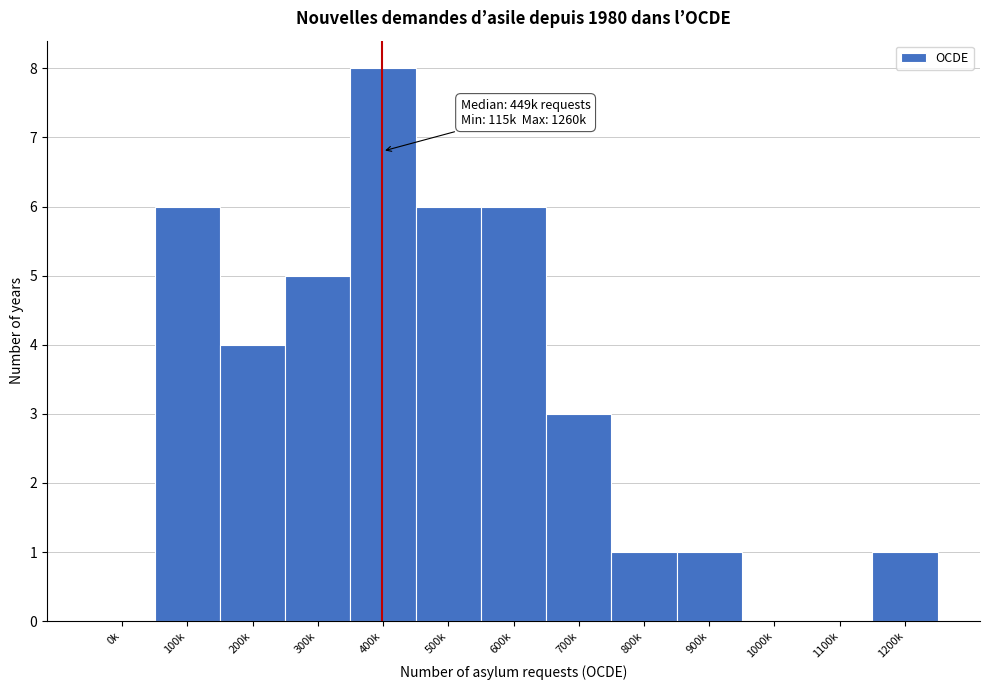

Reading left to right, extract all data points from this chart.

0k=0	100k=6	200k=4	300k=5	400k=8	500k=6	600k=6	700k=3	800k=1	900k=1	1000k=0	1100k=0	1200k=1